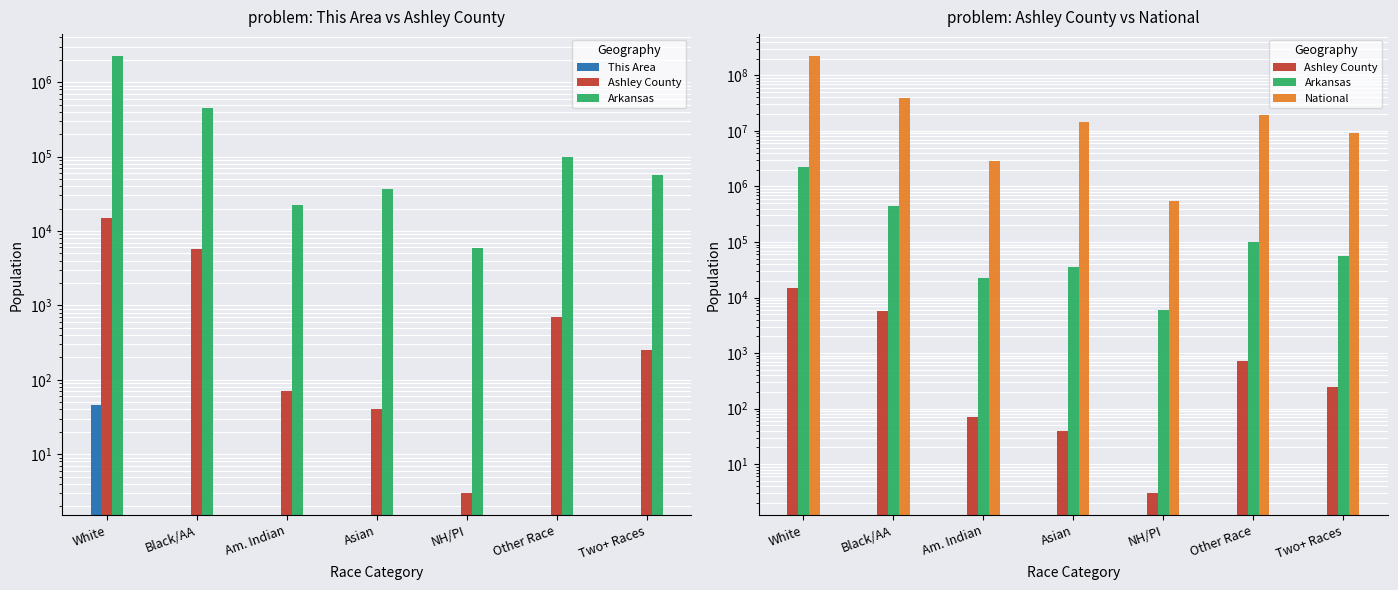

What position from the right is Black/AA?

6